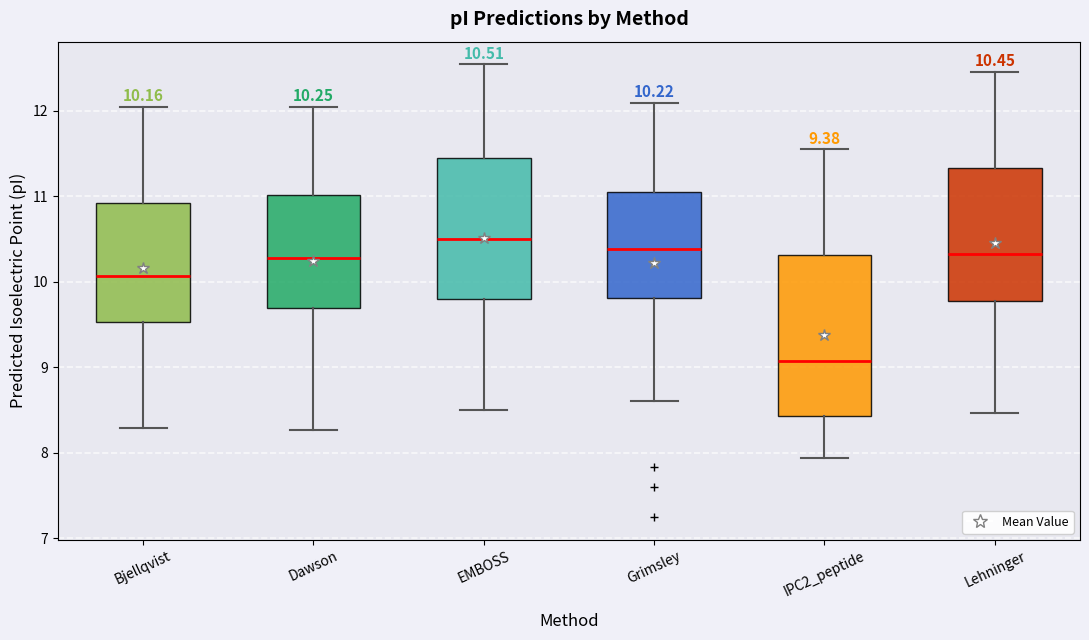

Which box is the tallest, from its lower edge to its upper edge?

IPC2_peptide